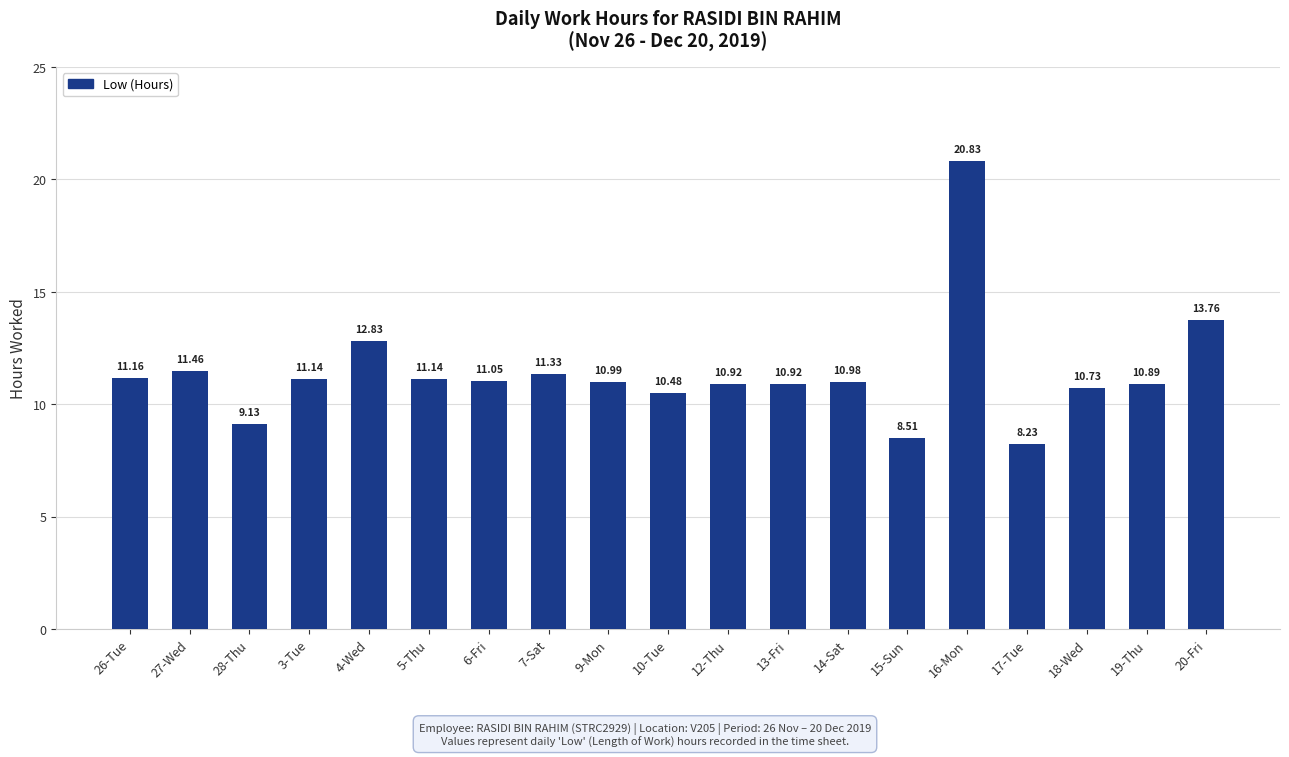

At which category does the chart reach its minimum across all series?

17-Tue